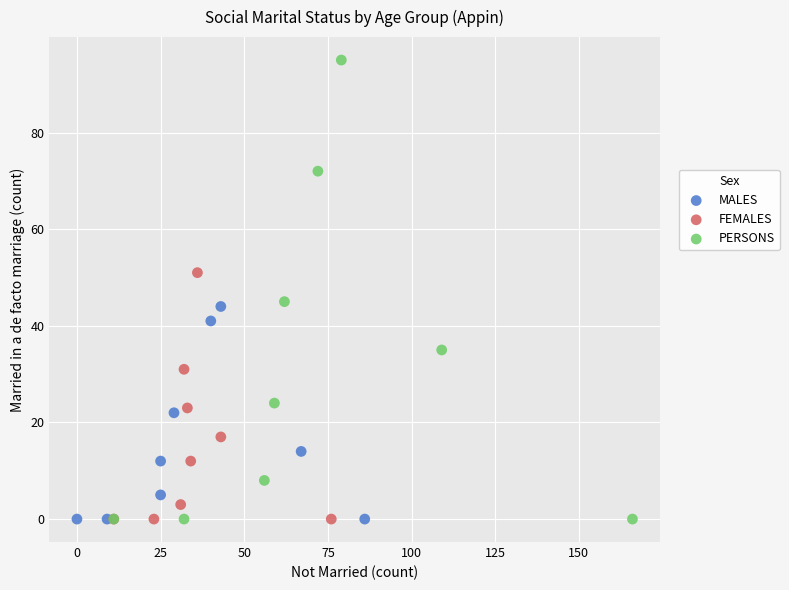

What are all the series names shown in the legend?

MALES, FEMALES, PERSONS